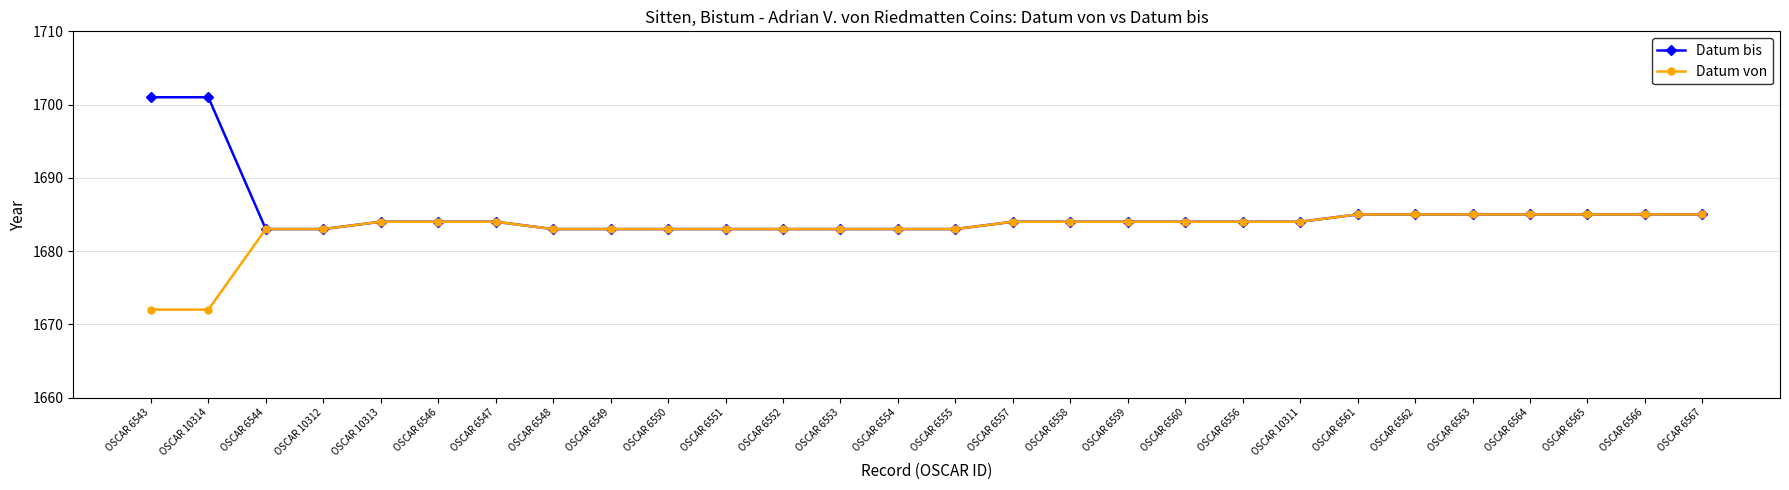

What is the approximate value of Datum von at OSCAR 10311?

1684